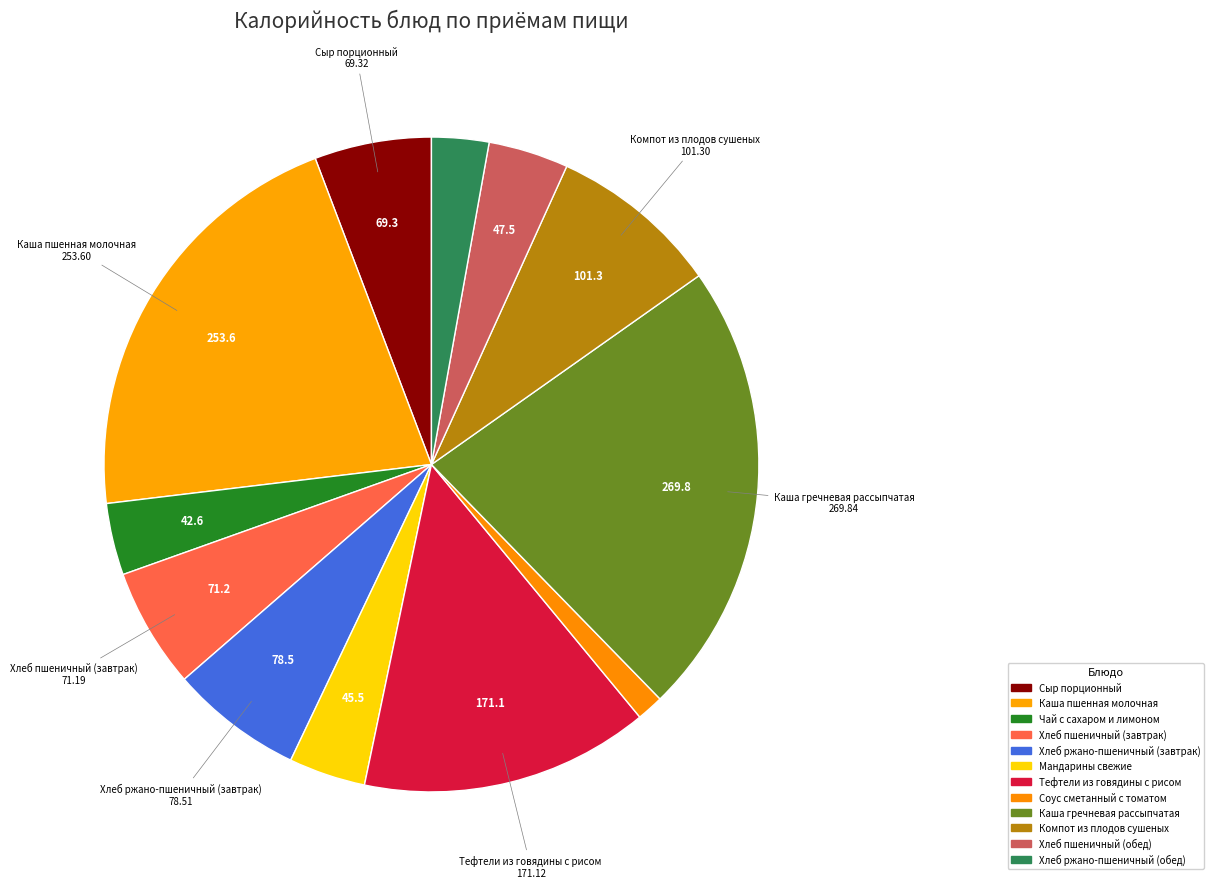

What is the smallest slice in the pie chart?

Соус сметанный с томатом